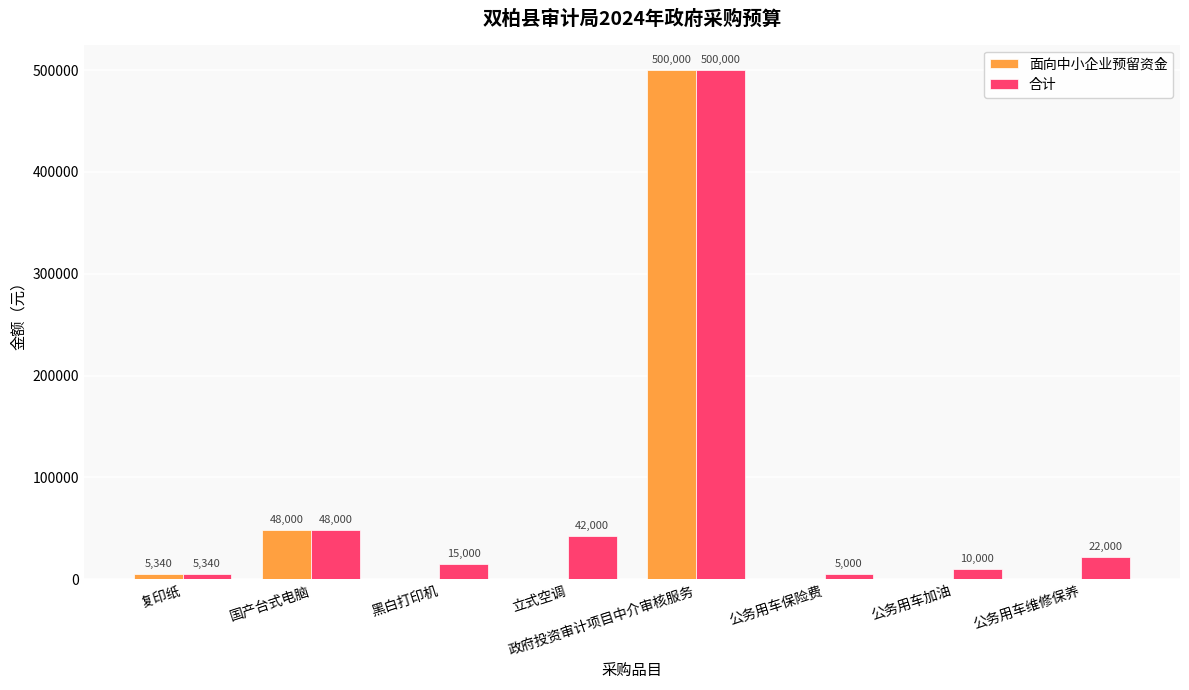

At which label is 合计 closest to 252500?

国产台式电脑